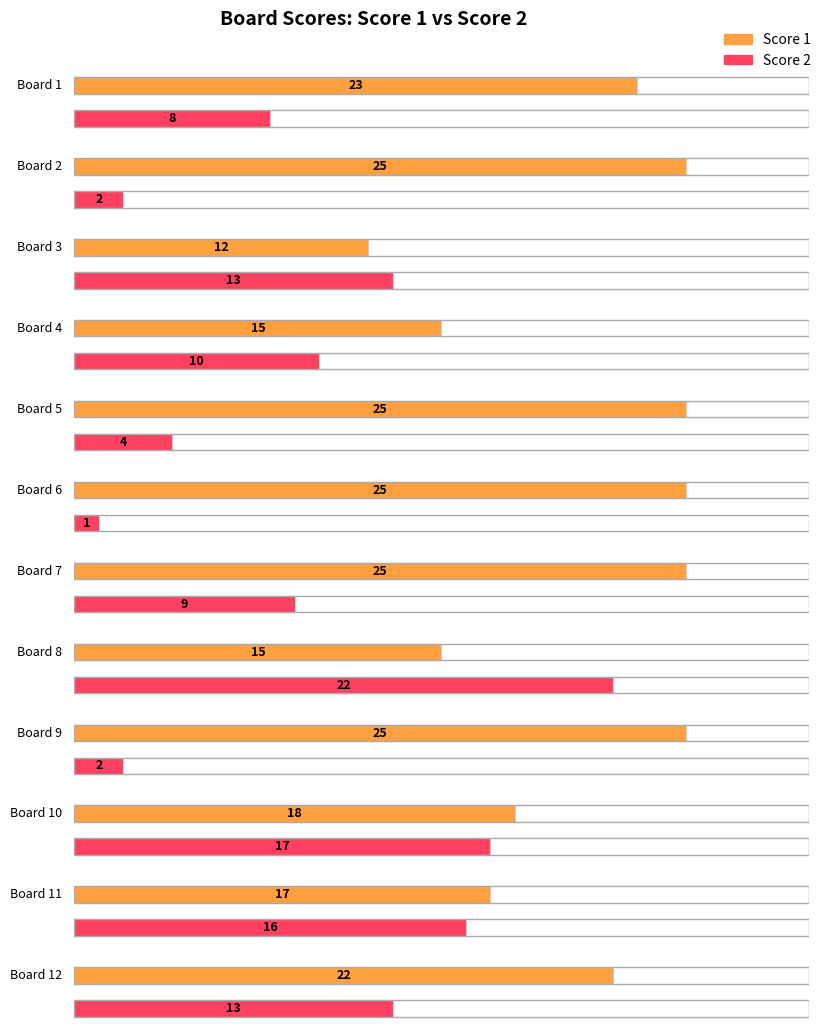

What is the value of the Score 1 bar at the 5th from the left?

25